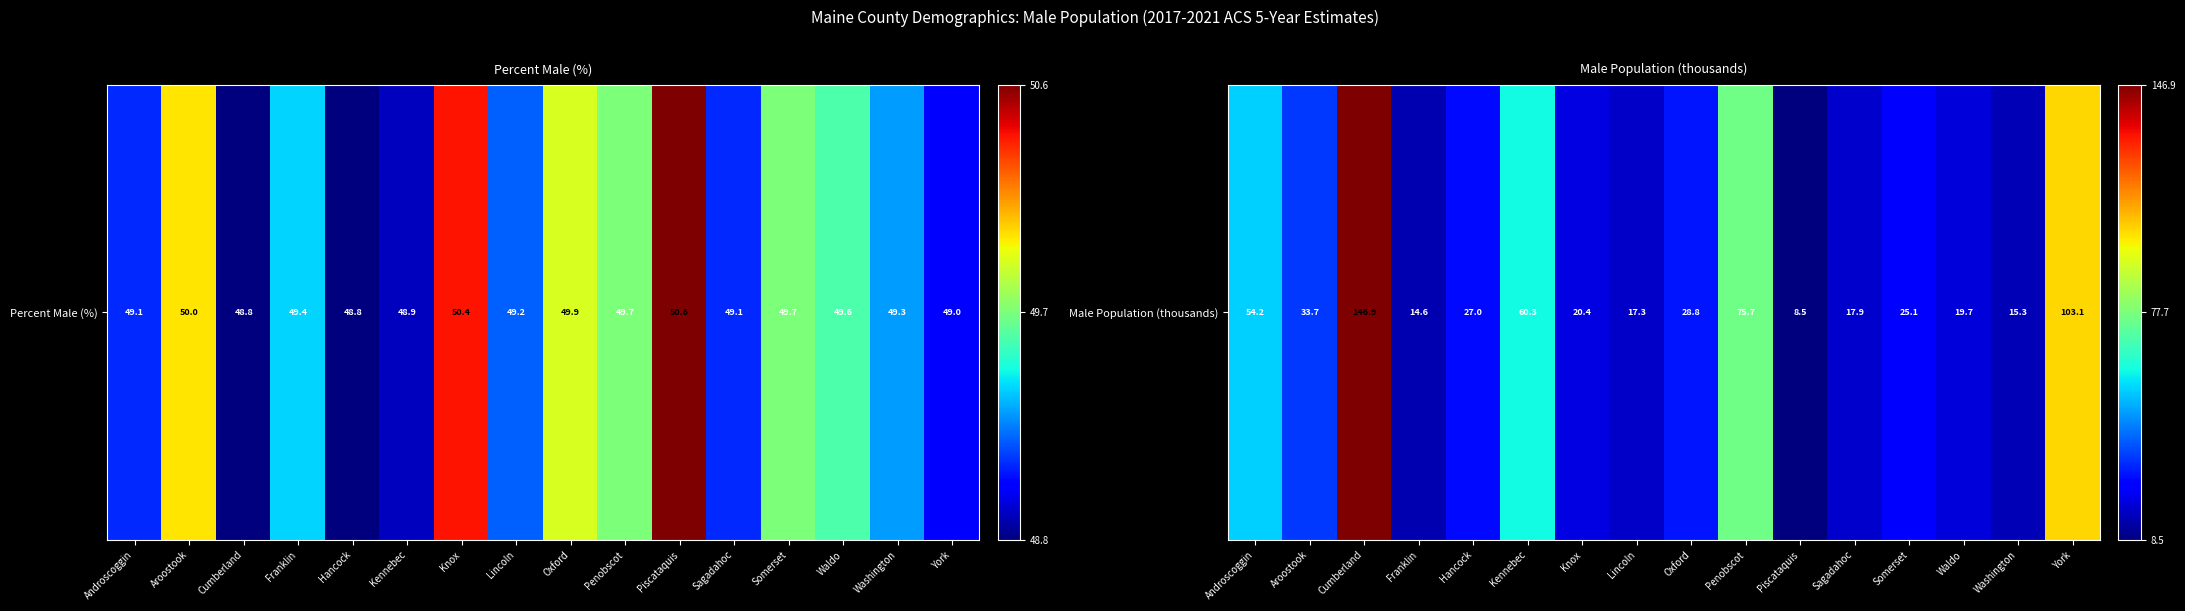

Is it true that the value at Sagadahoc is 0.0?

False